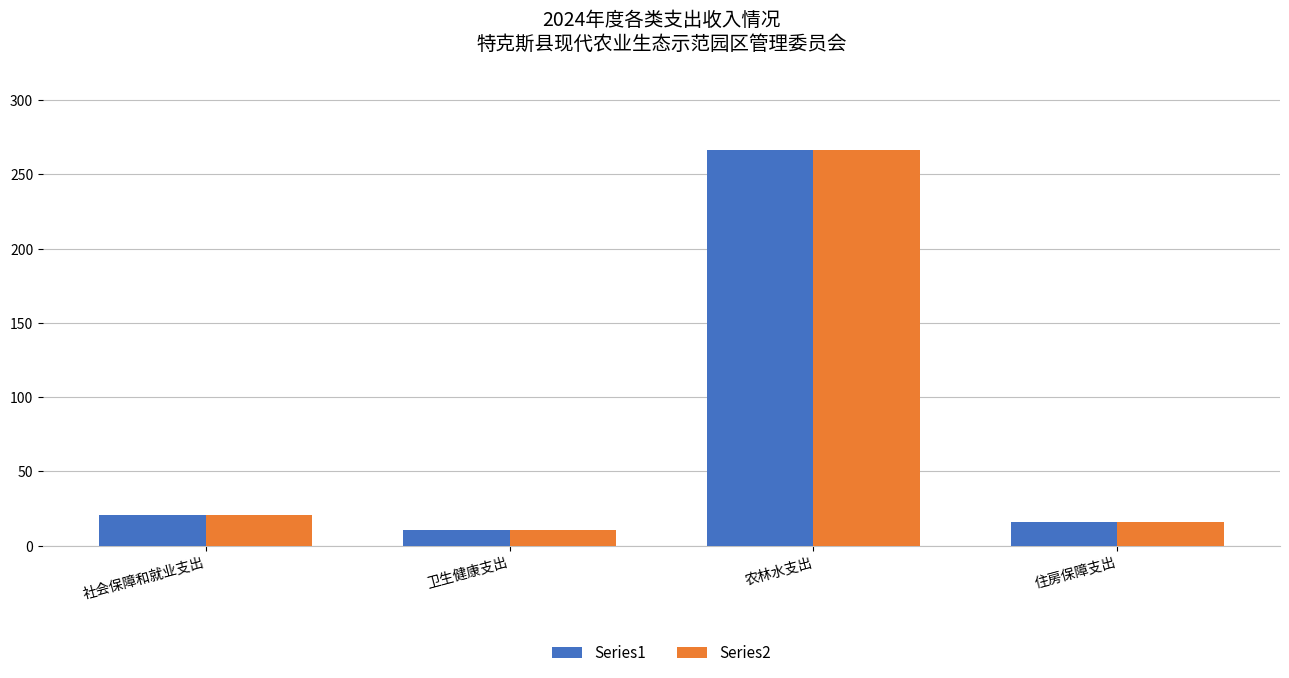

What is the difference between the second highest and second lowest values in the Series2 series?

4.7